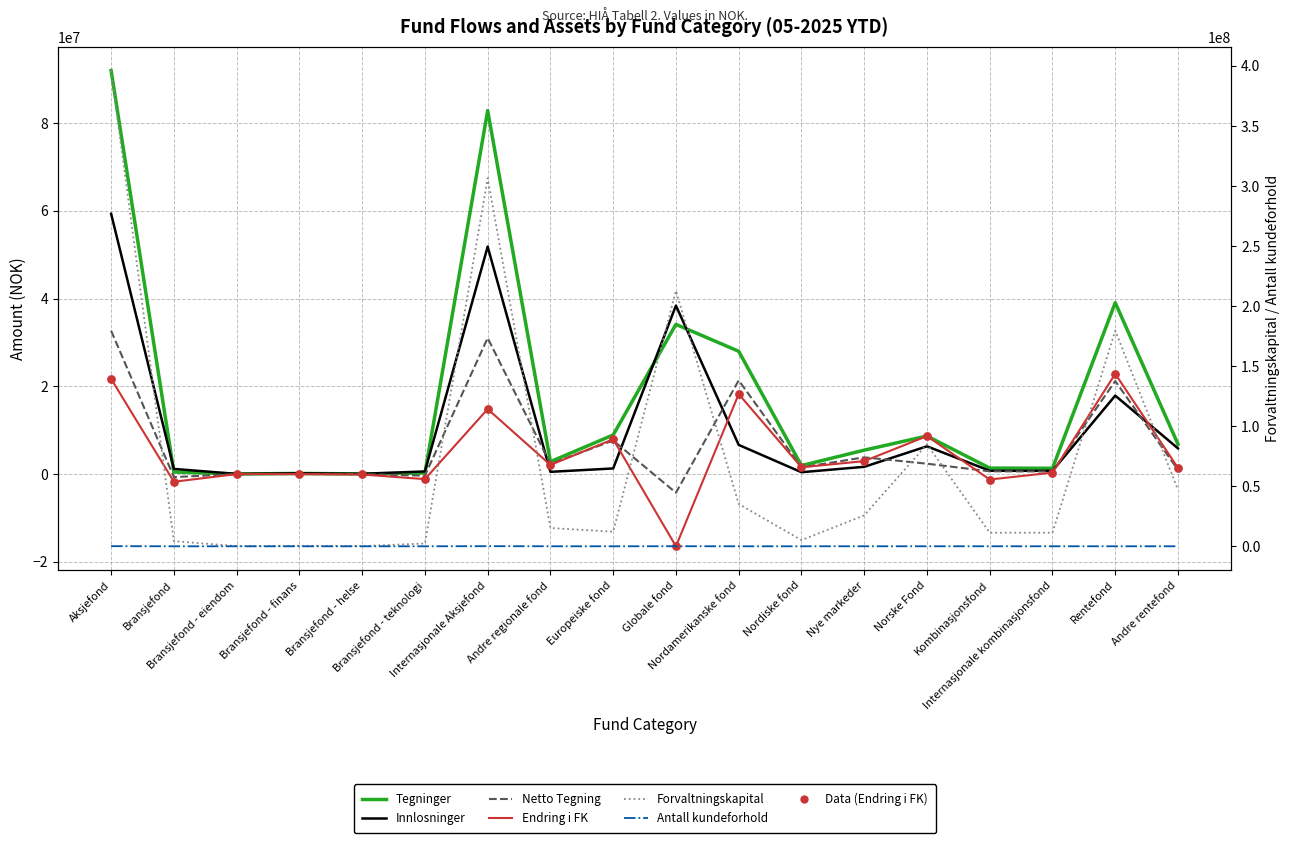

Is the value of Innlosninger at Andre regionale fond greater than the value of Tegninger at Globale fond?

No